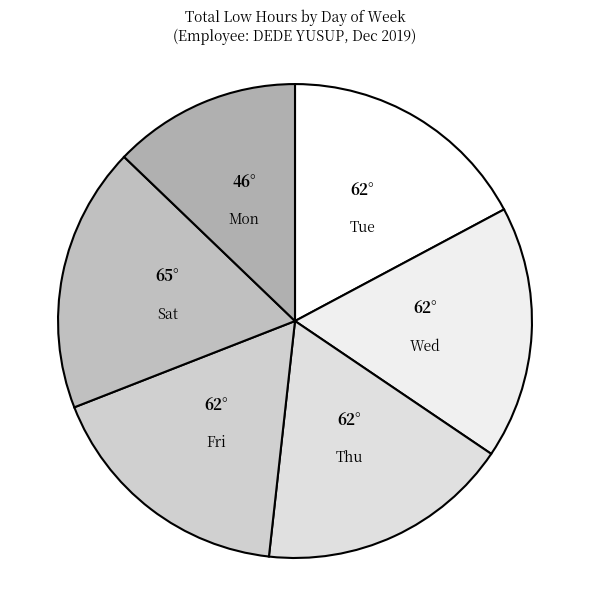

What is the smallest slice in the pie chart?

Mon